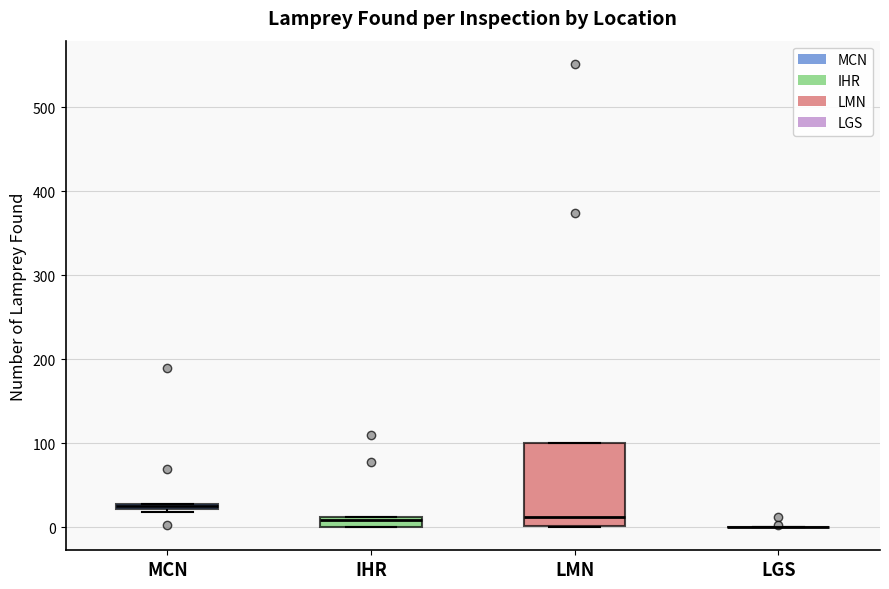

Where is the lower edge of the box for MCN on the y-axis? The values are not printed on the chart, so give them approximately, as read against the axis.

20